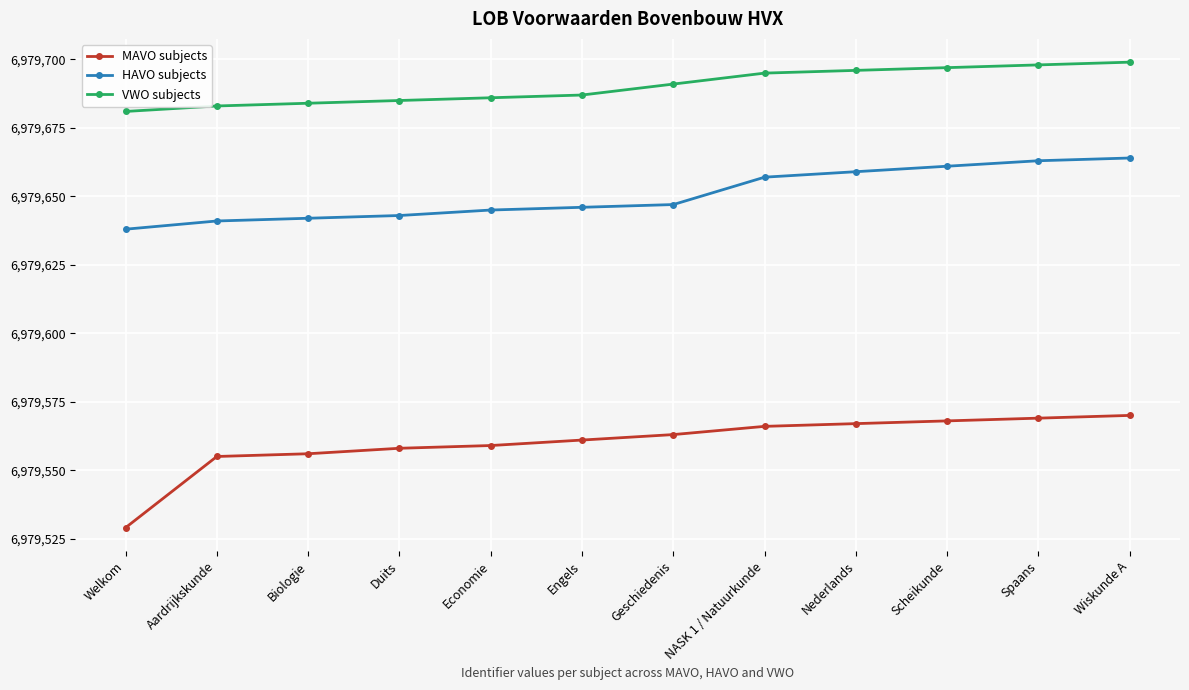

Which series changed the most between Scheikunde and Spaans?

HAVO subjects